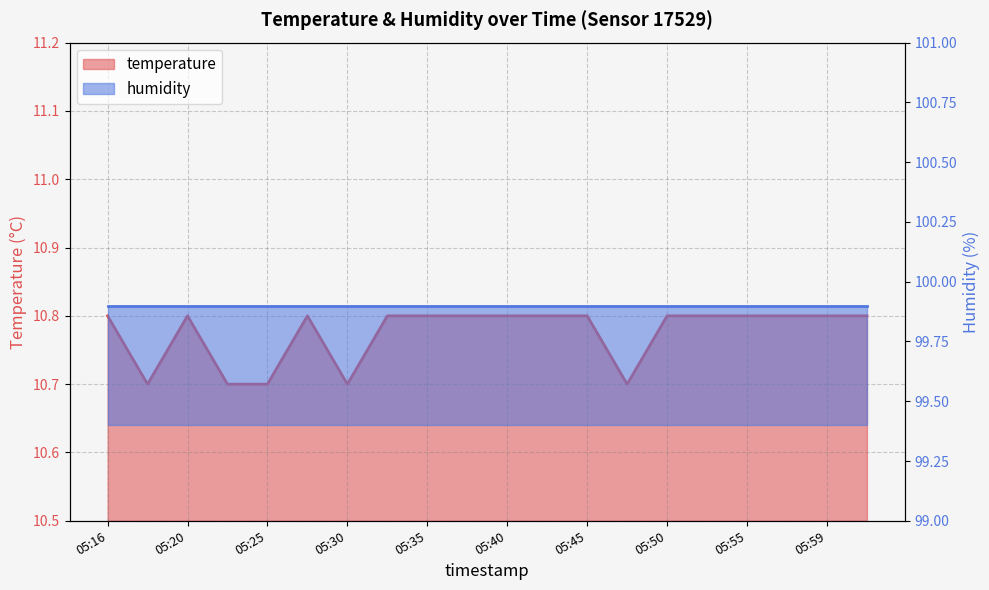

True or false: the data shows 10.8 at 05:57.

True